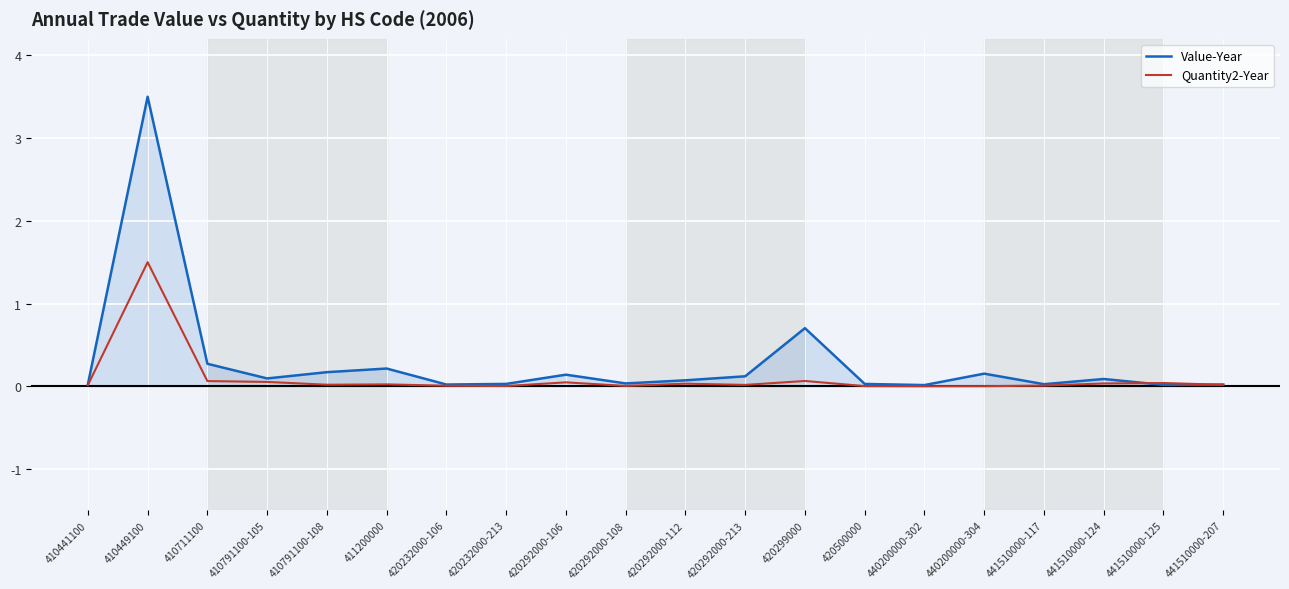

The value of Quantity2-Year at 420232000-106 is 0.0. True or false?

True